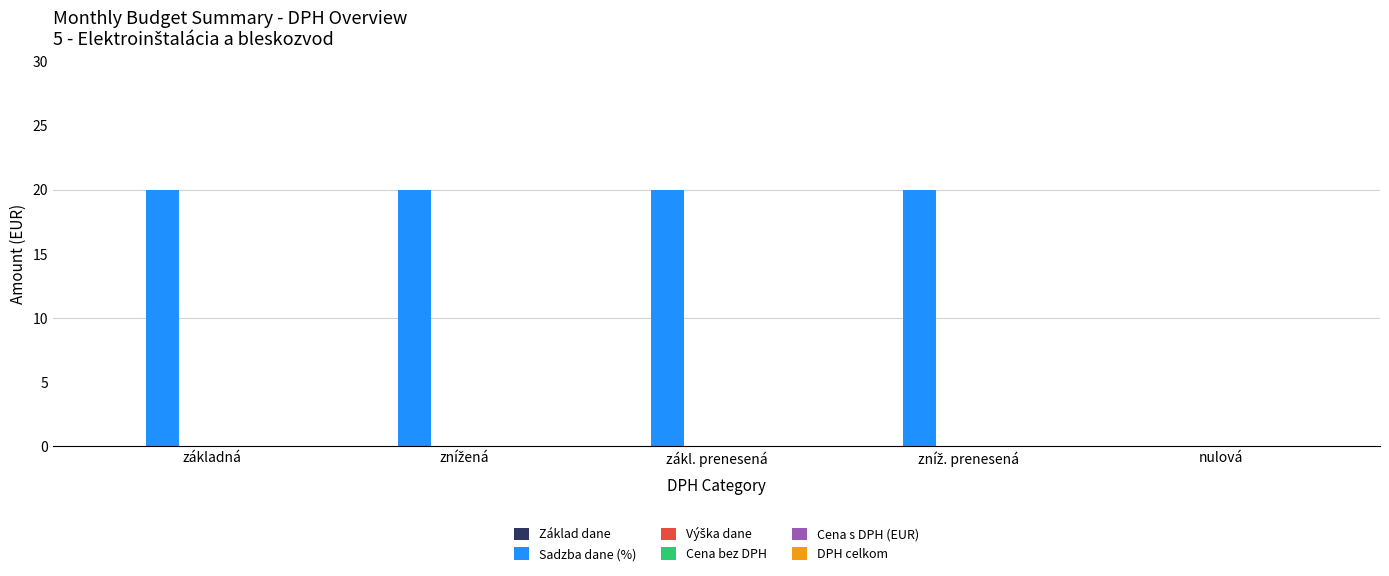

The chart shows a value of 20 at základná. True or false?

True